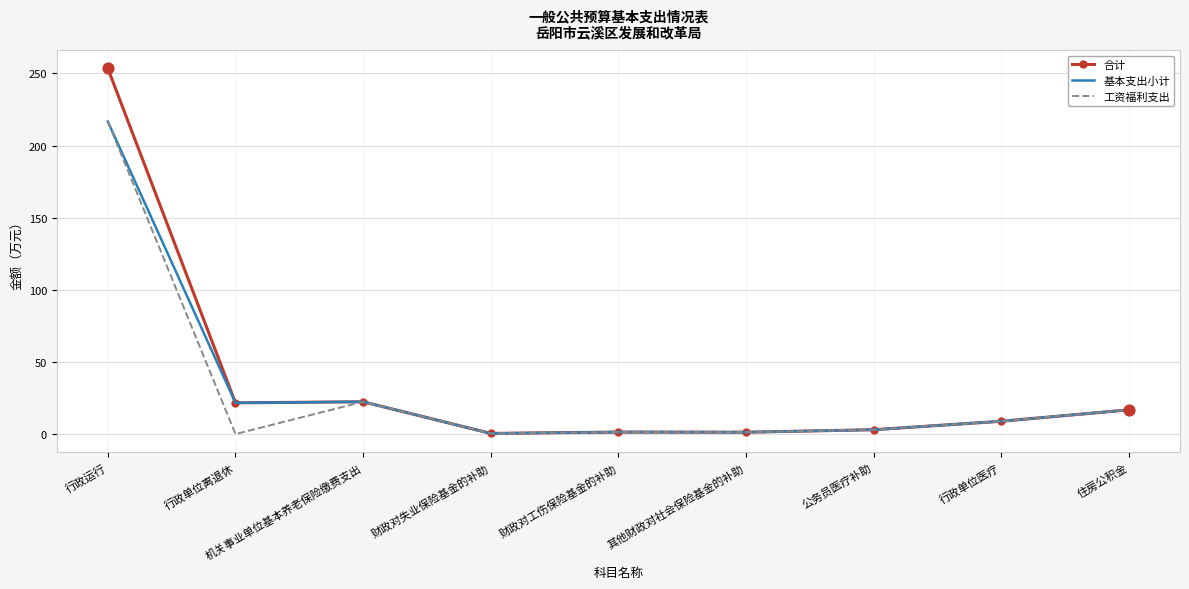

What are all the series names shown in the legend?

合计, 基本支出小计, 工资福利支出